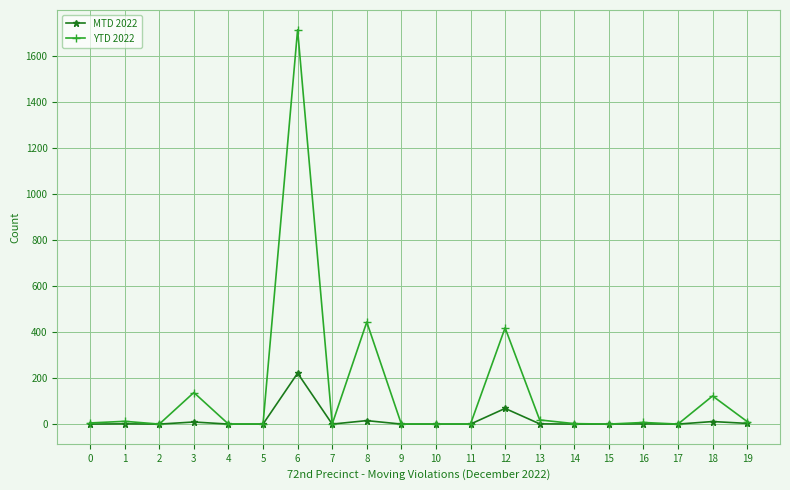

True or false: MTD 2022 has more than 0 points higher than both neighbors.

True